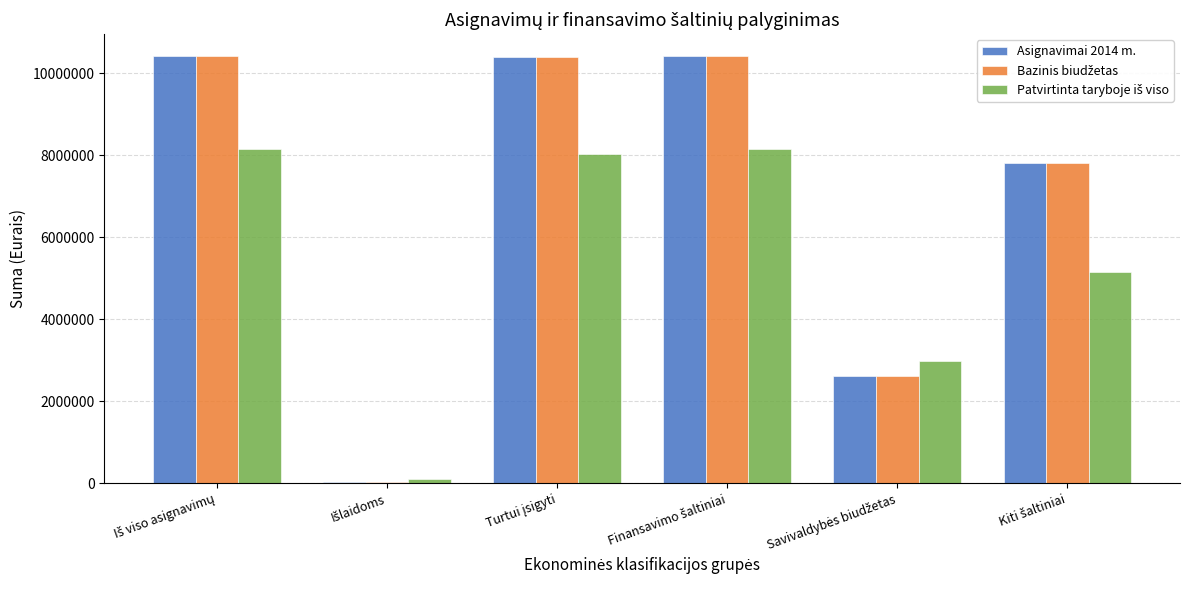

What is the difference between the maximum and minimum values in the Bazinis biudžetas series?

10401442.0